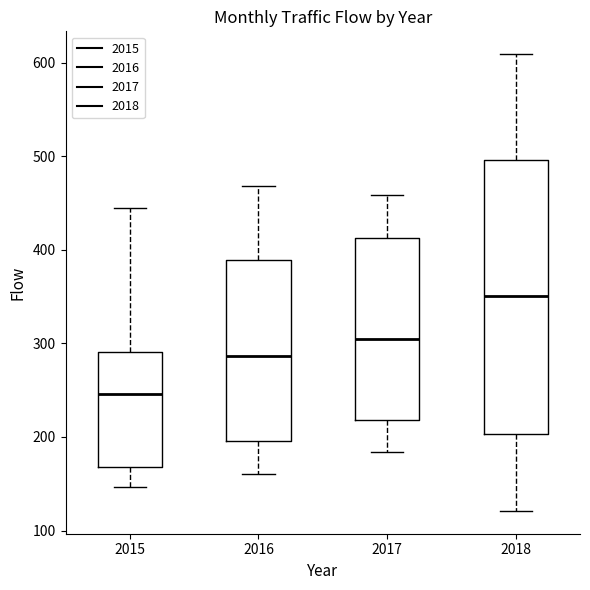

Which box's median line is the lowest?

2015